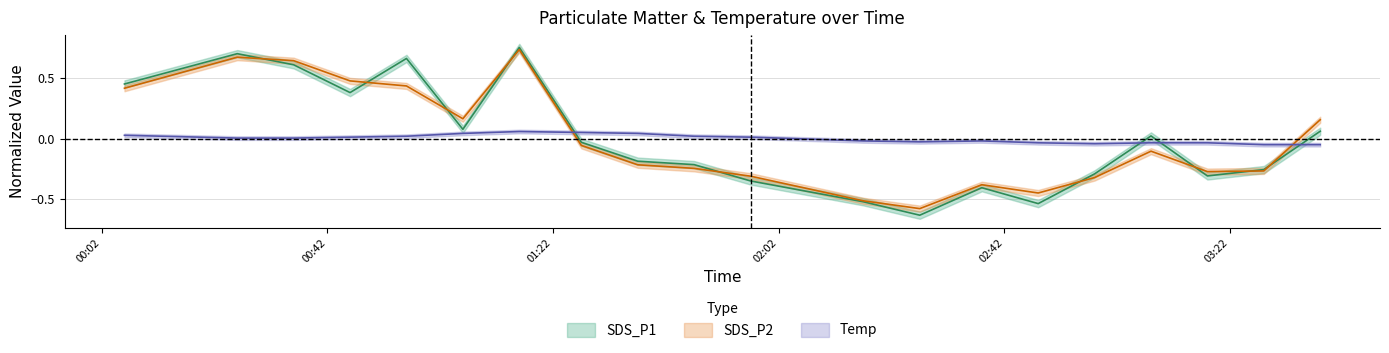

List the labels in order of Temp value, smallest first.

2022/05/22 03:28, 2022/05/22 03:38, 2022/05/22 02:58, 2022/05/22 02:48, 2022/05/22 03:08, 2022/05/22 03:18, 2022/05/22 02:27, 2022/05/22 02:17, 2022/05/22 02:38, 2022/05/22 00:26, 2022/05/22 00:36, 2022/05/22 00:46, 2022/05/22 01:57, 2022/05/22 00:56, 2022/05/22 01:47, 2022/05/22 00:06, 2022/05/22 01:06, 2022/05/22 01:37, 2022/05/22 01:27, 2022/05/22 01:16